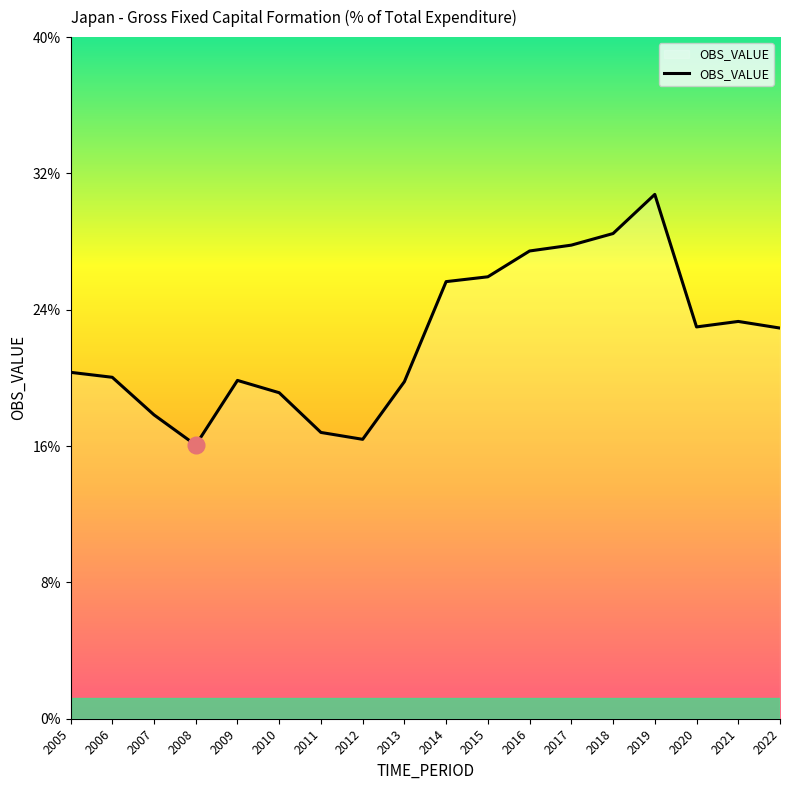

Does the chart have visible grid lines?

No